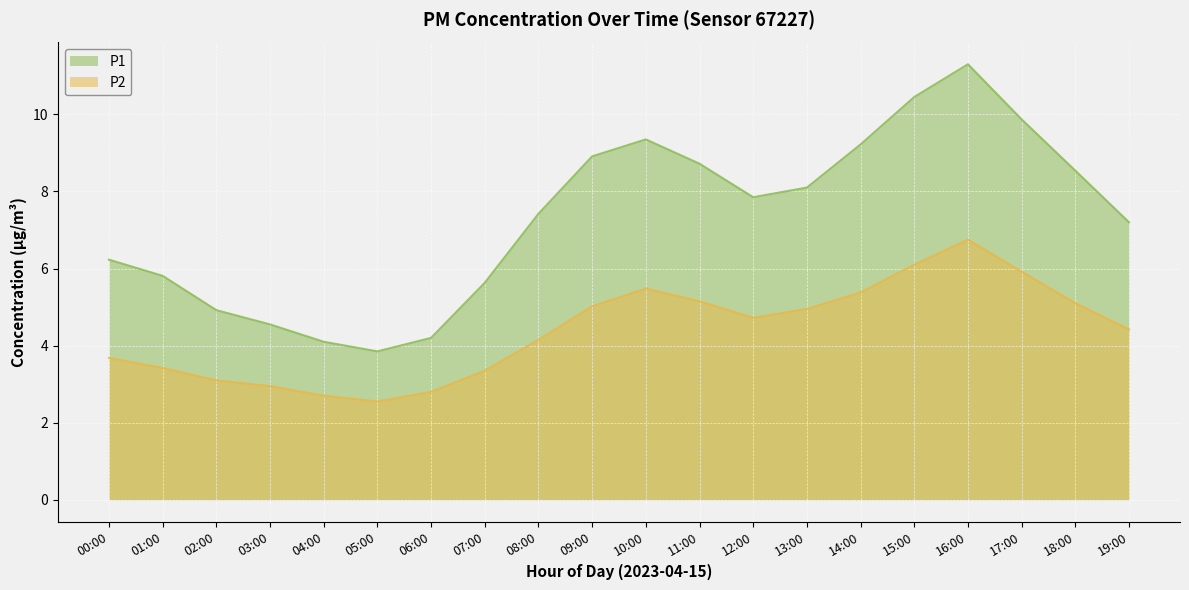

What is the value of the P1 point at the 20th from the left?

7.2